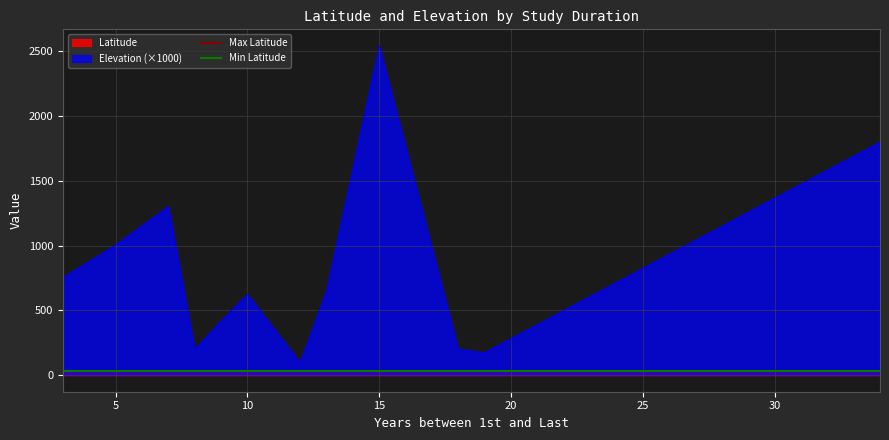

True or false: Elevation (×1000) and Latitude intersect in this chart.

False